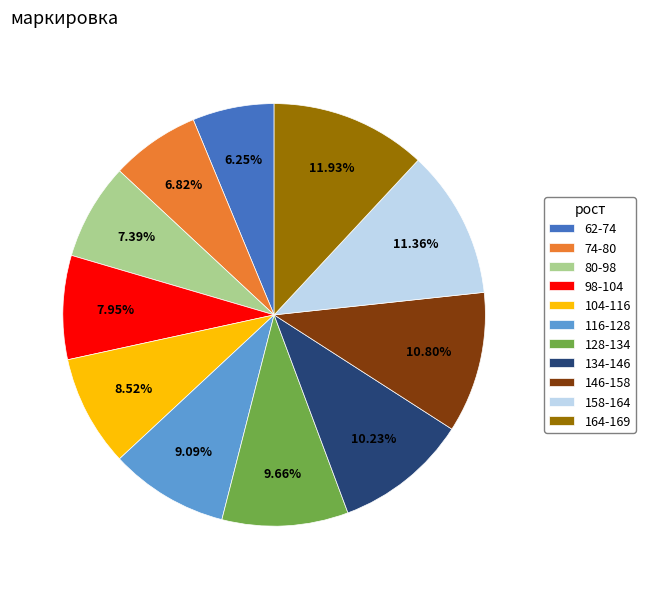

How many slices are in this pie chart?

11